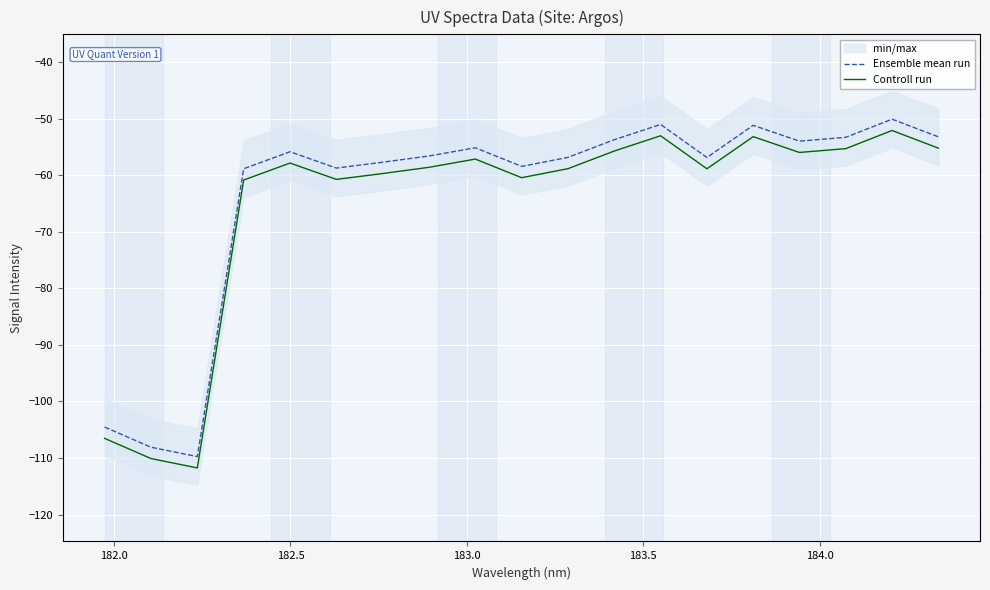

Reading left to right, what are all the values shown in this chart?

Ensemble mean run: -104.5	-108.1	-109.7	-58.9	-55.9	-58.7	-57.7	-56.6	-55.2	-58.4	-56.8	-53.7	-51.0	-56.9	-51.2	-54.0	-53.3	-50.1	-53.2
Controll run: -106.5	-110.1	-111.7	-60.9	-57.9	-60.7	-59.7	-58.6	-57.2	-60.4	-58.8	-55.7	-53.0	-58.9	-53.2	-56.0	-55.3	-52.1	-55.2